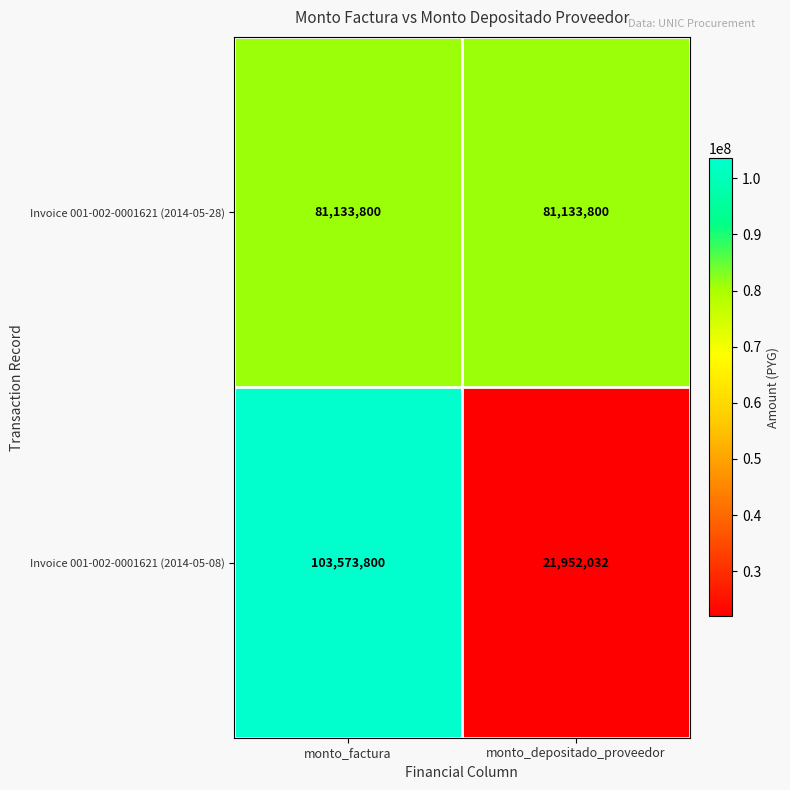

Reading left to right, list all the values displayed in this chart.

Invoice 001-002-0001621 (2014-05-28): monto_factura=81133800	monto_depositado_proveedor=81133800
Invoice 001-002-0001621 (2014-05-08): monto_factura=103573800	monto_depositado_proveedor=21952032